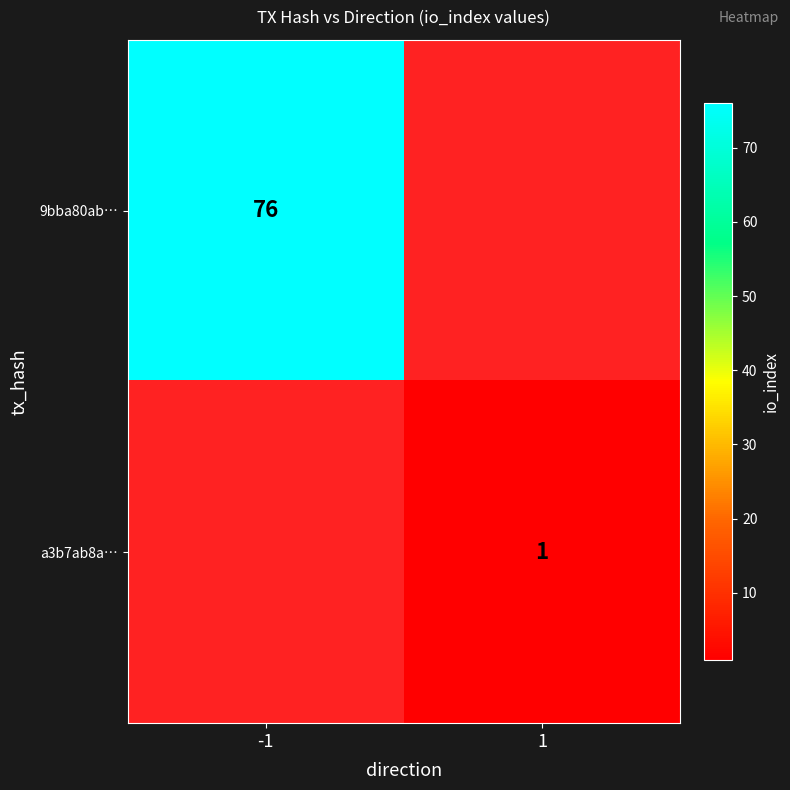

Is the value of 9bba80ab… at -1 greater than the value of a3b7ab8a… at 1?

Yes